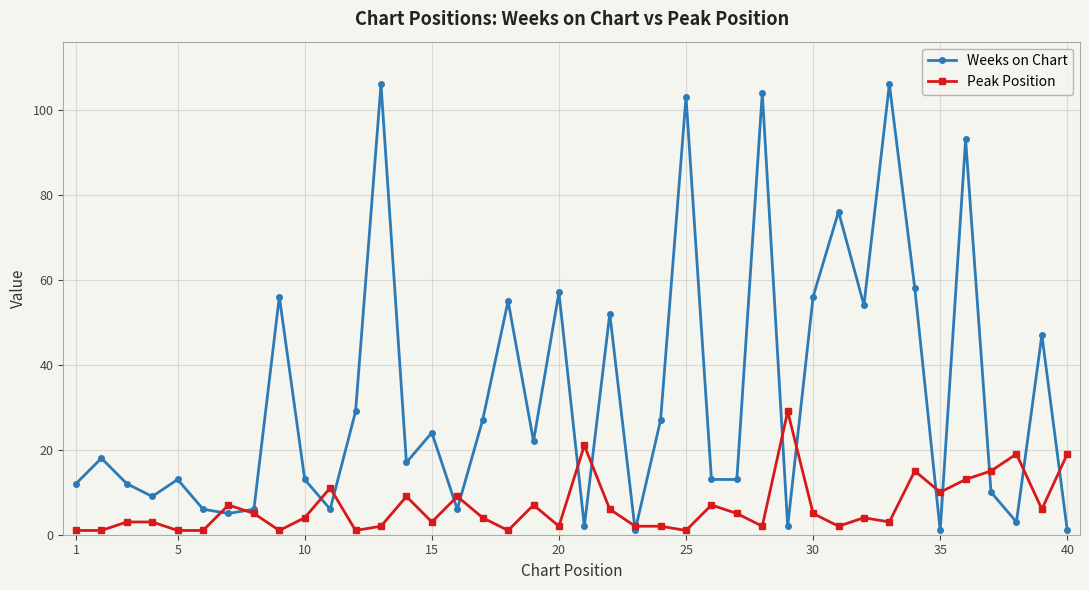

How many categories are shown in the chart?

40